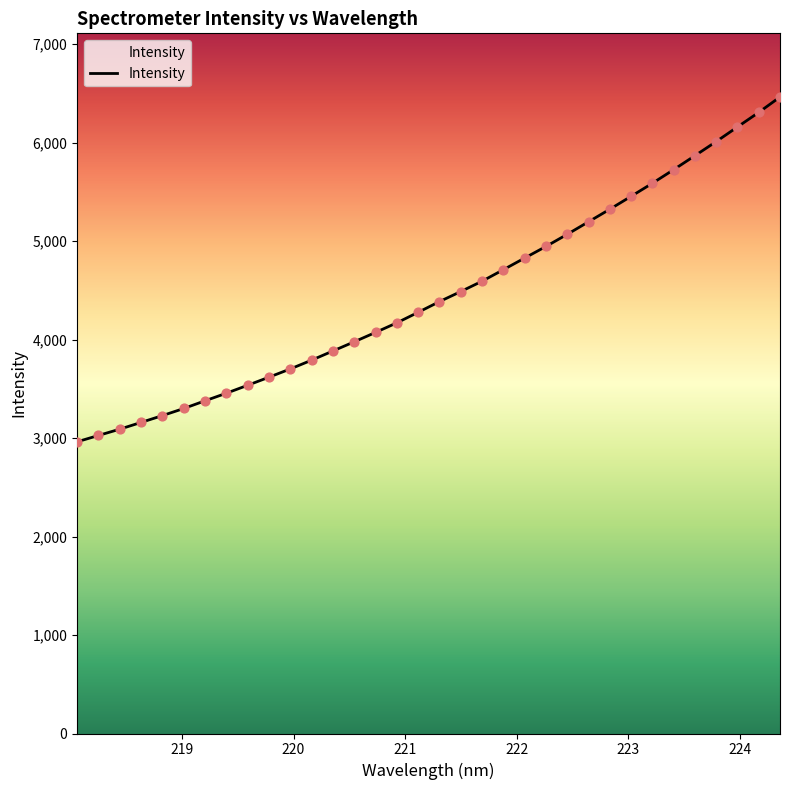

What is the difference between the maximum and minimum values?

3501.6